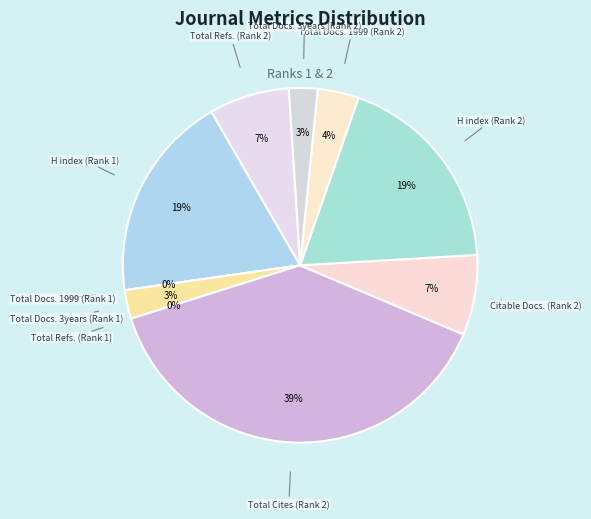

Count the number of slices in the pie.

10